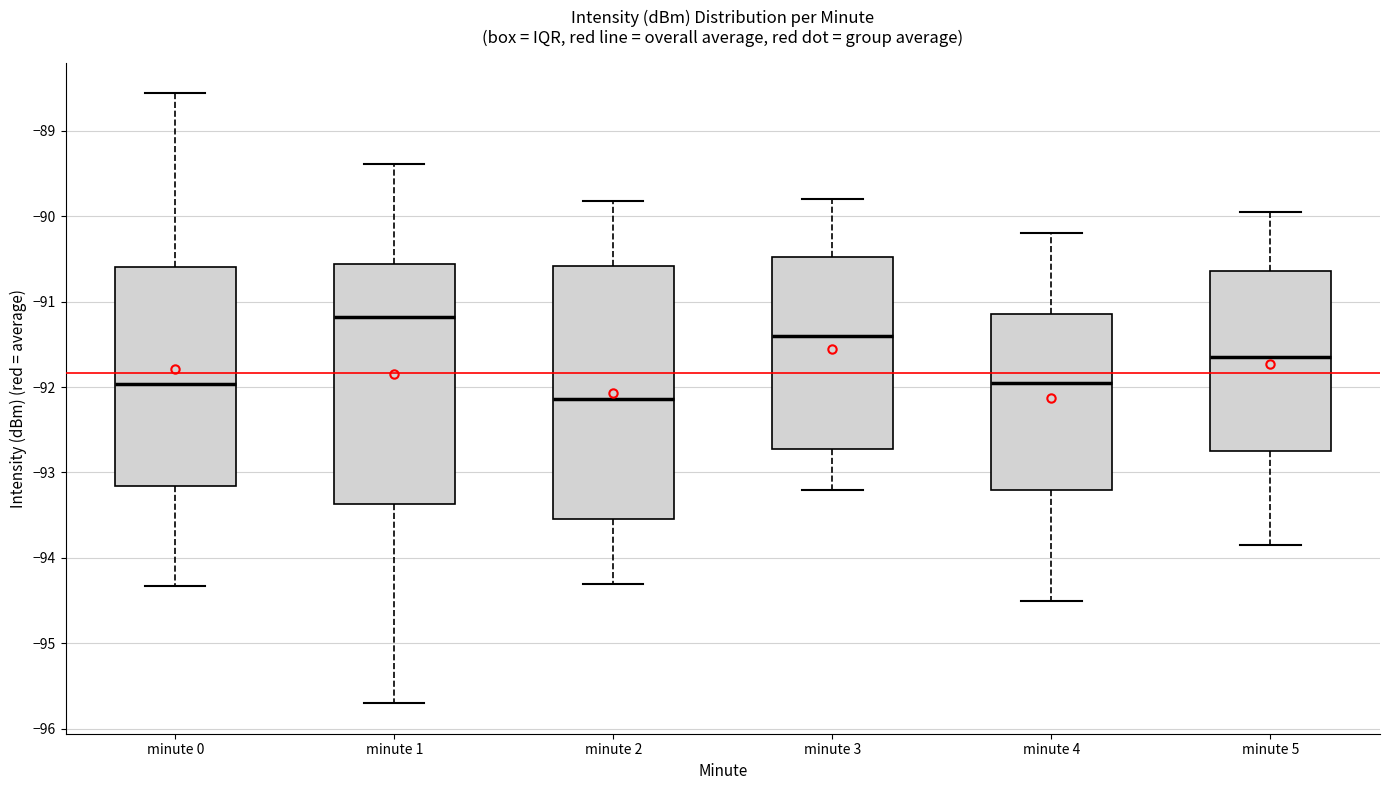

Comparing the boxes themselves (not the whiskers), which one is the tallest?

minute 2